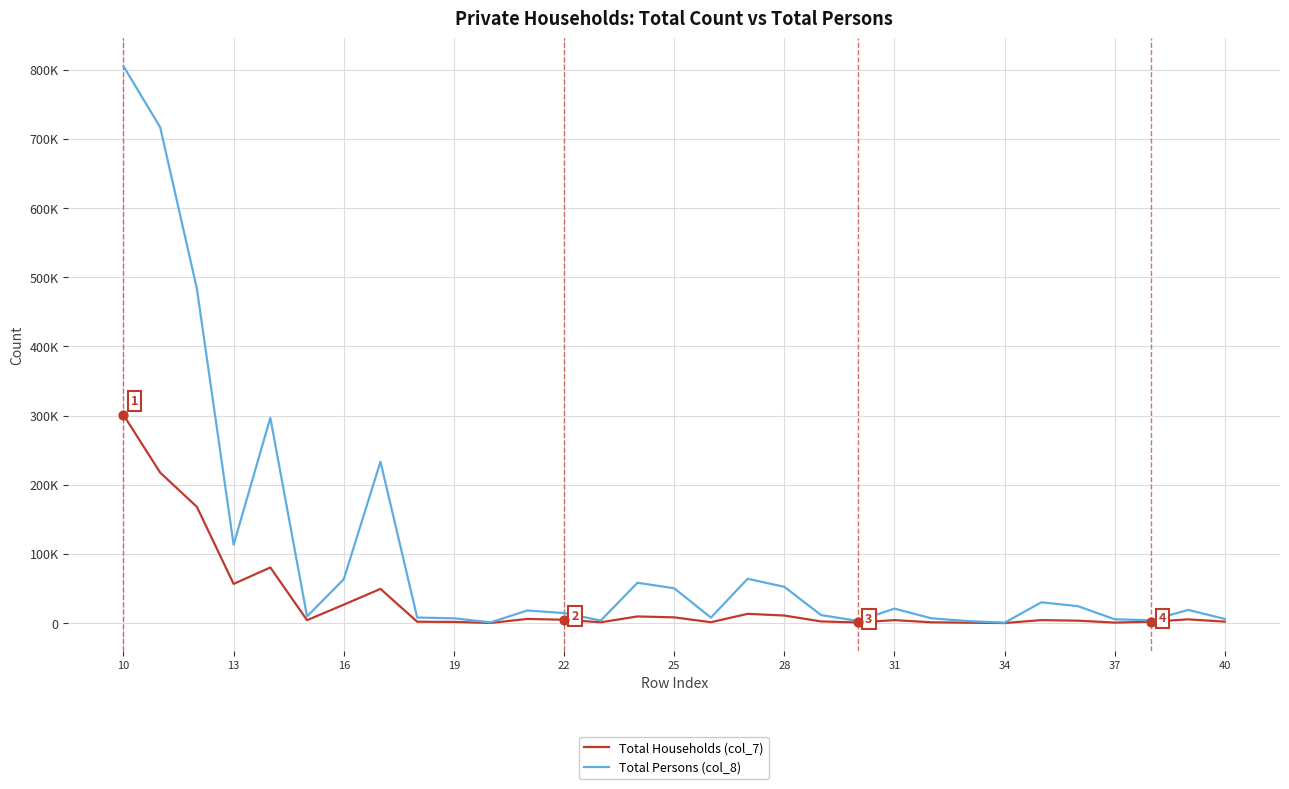

What are all the series names shown in the legend?

Total Households (col_7), Total Persons (col_8)